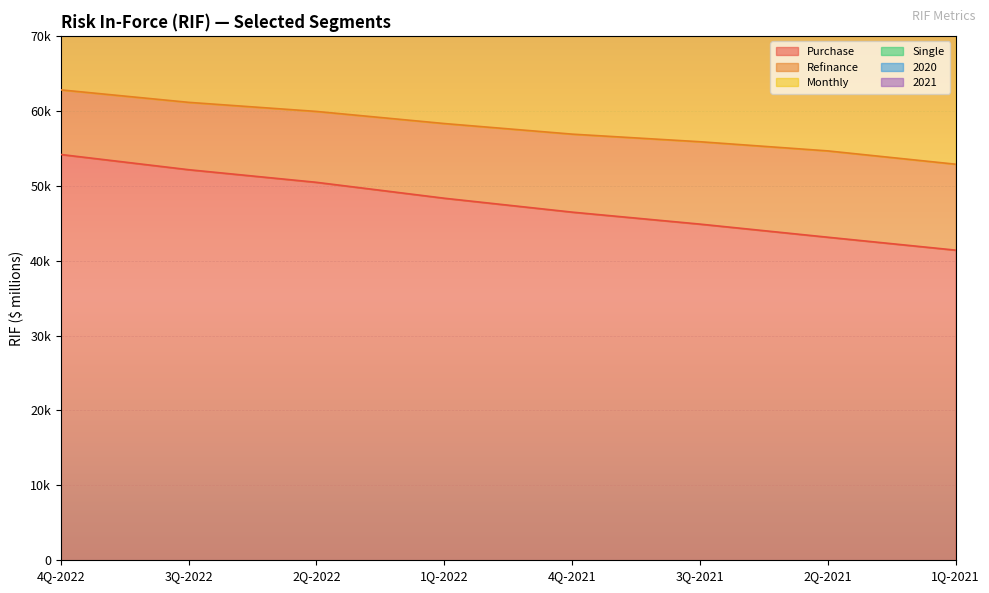

What is the difference between the maximum and second lowest values in the Monthly series?

16874